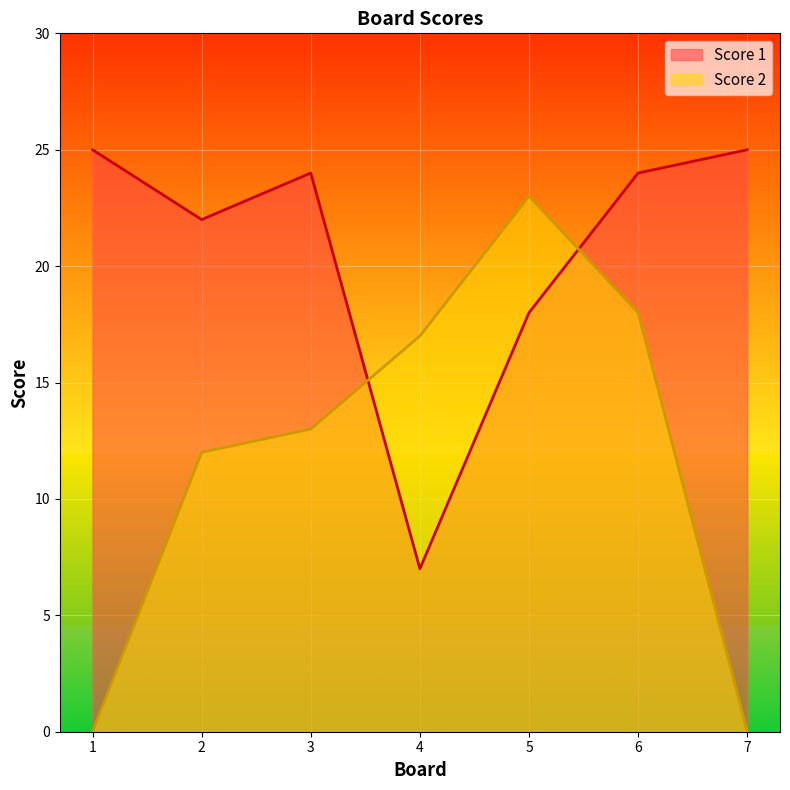

True or false: Score 1 has a value of 24 at 6.

True